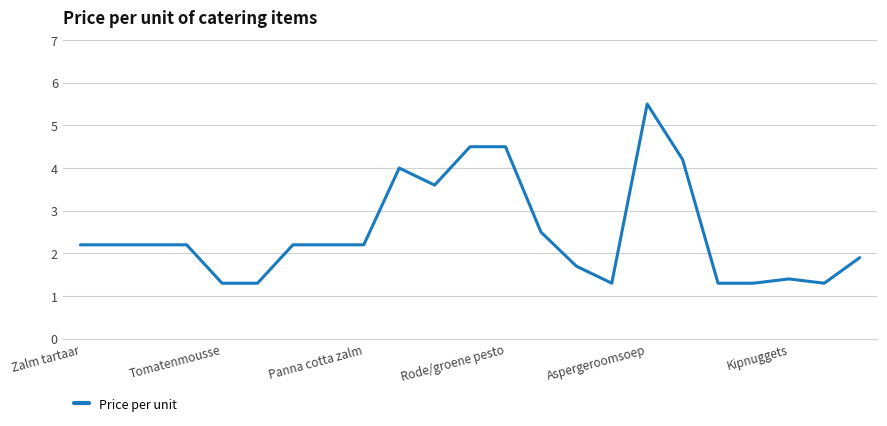

Reading right to left, extract all data points from this chart.

1.9	1.3	1.4	1.3	1.3	4.2	5.5	1.3	1.7	2.5	4.5	4.5	3.6	4.0	2.2	2.2	2.2	1.3	1.3	2.2	2.2	2.2	2.2